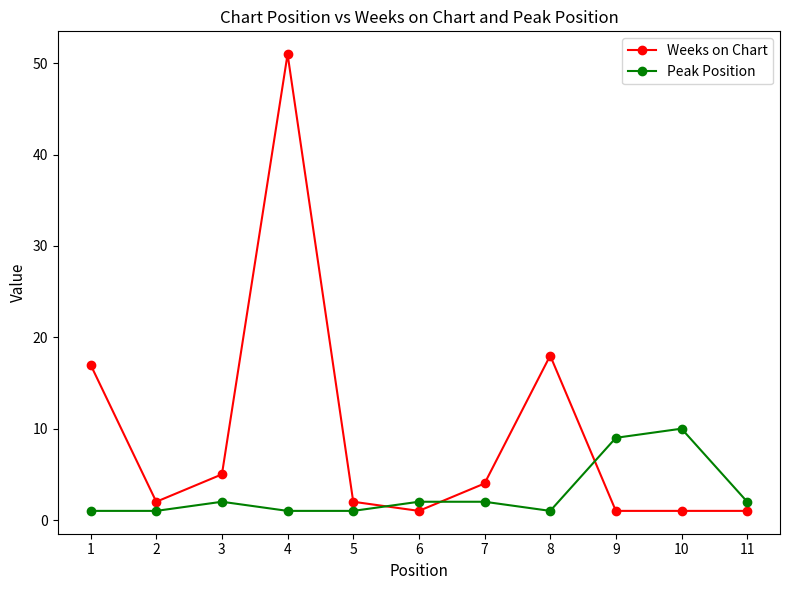

At which label does Weeks on Chart reach its peak?

4